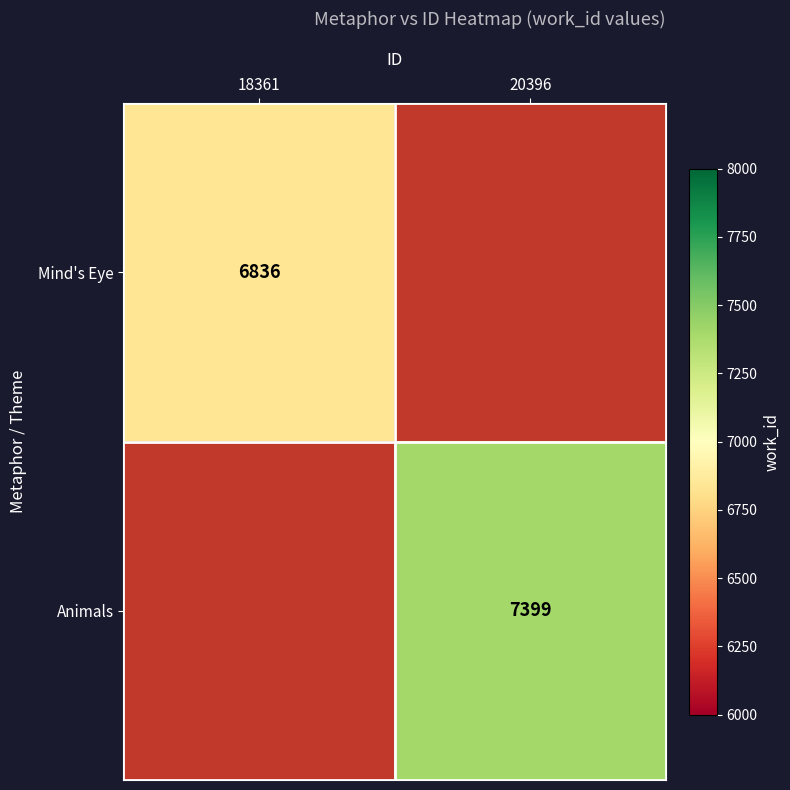

True or false: Animals has a value of 1688 at 20396.

False